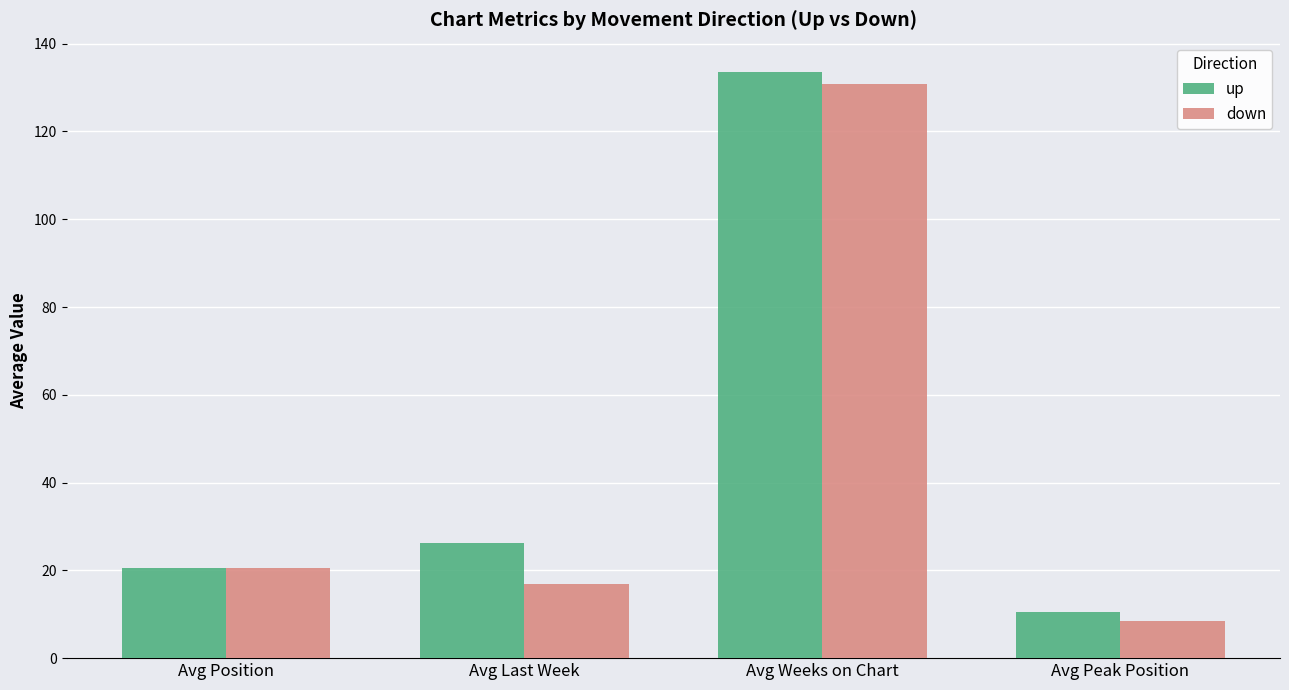

At Avg Weeks on Chart, list the series in order from largest to smallest.

up, down